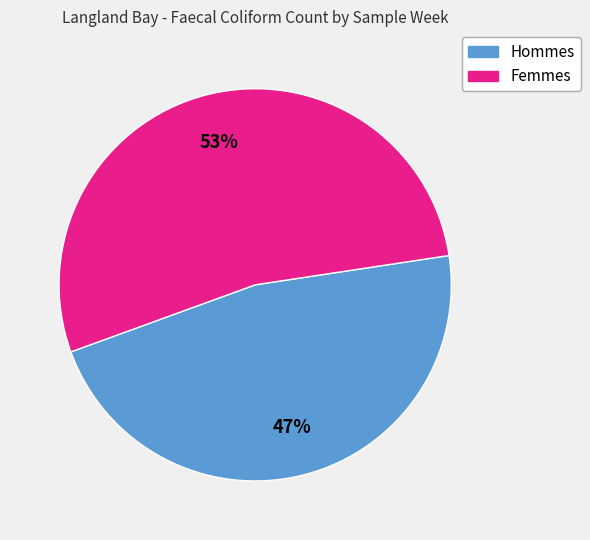

Is it true that Femmes is 53% of the pie?

True